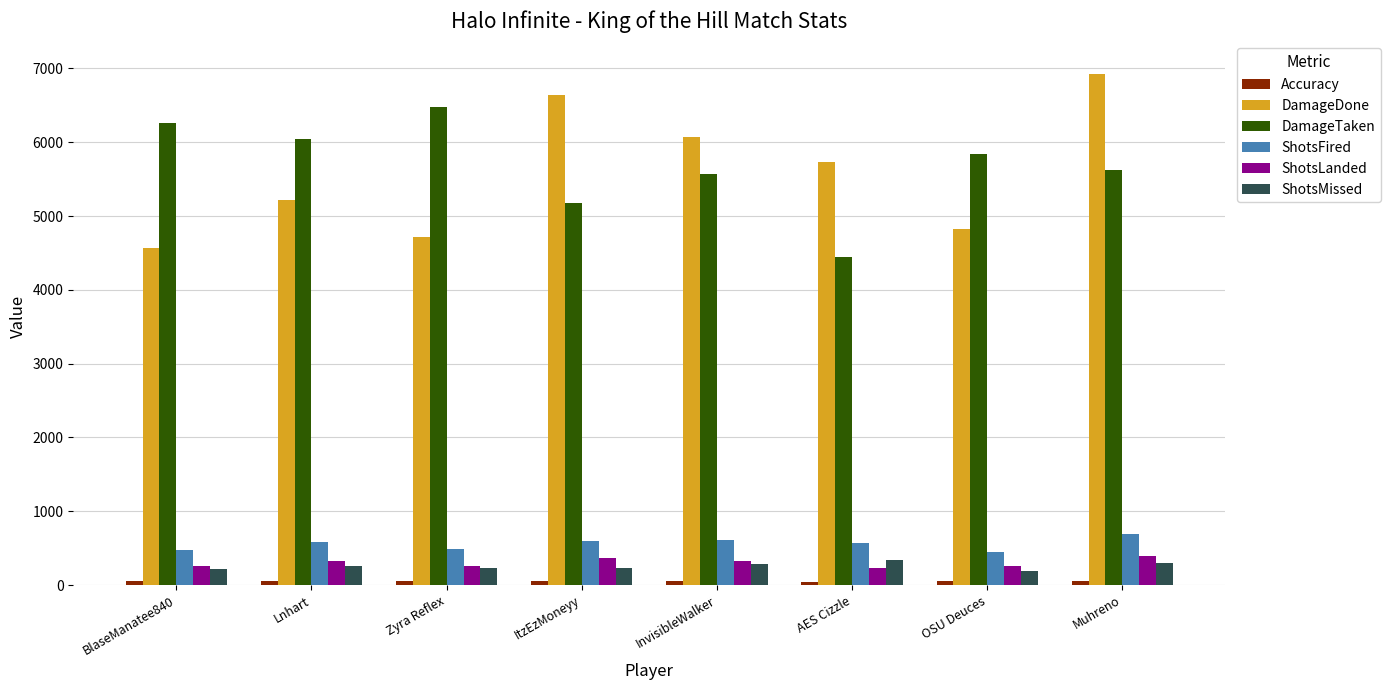

Which label corresponds to the largest value in the chart?

Muhreno